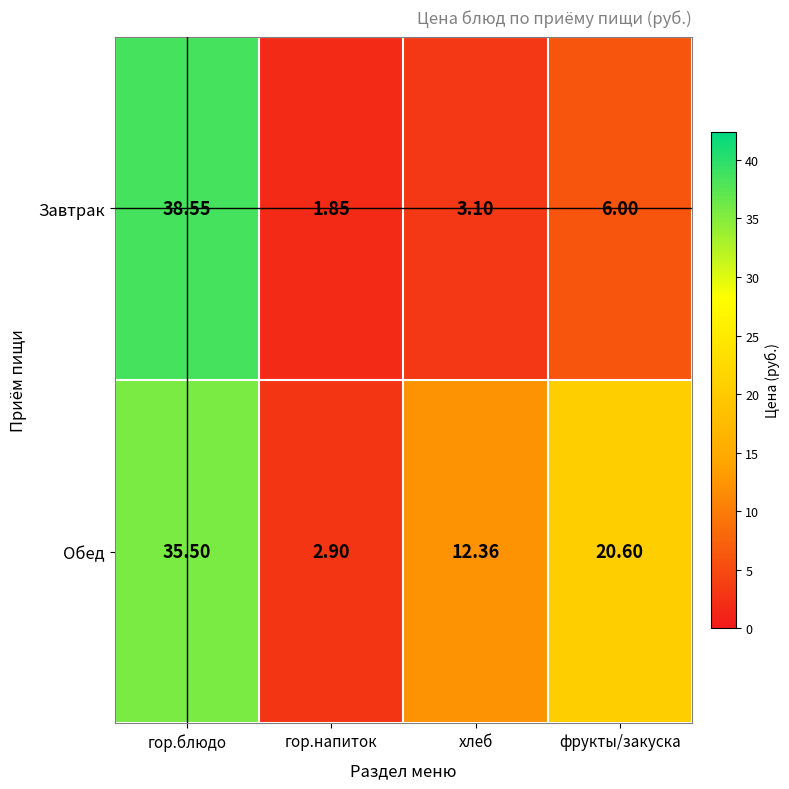

How many categories are shown in the chart?

4